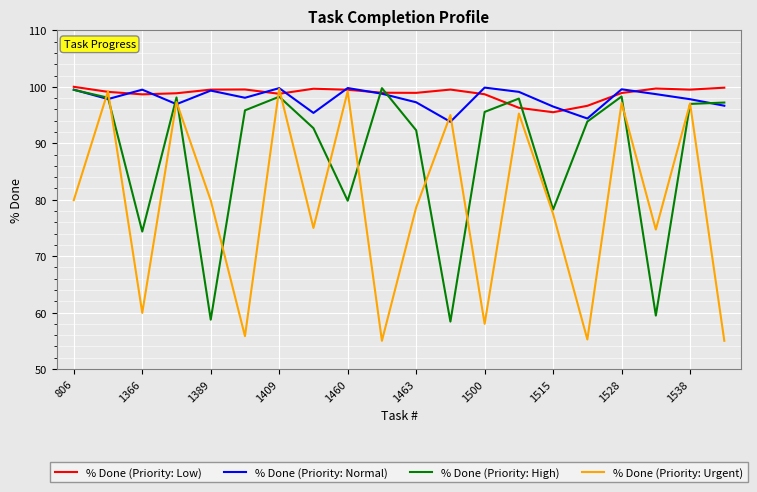

What is the sum of all % Done (Priority: Normal) values?

1958.4